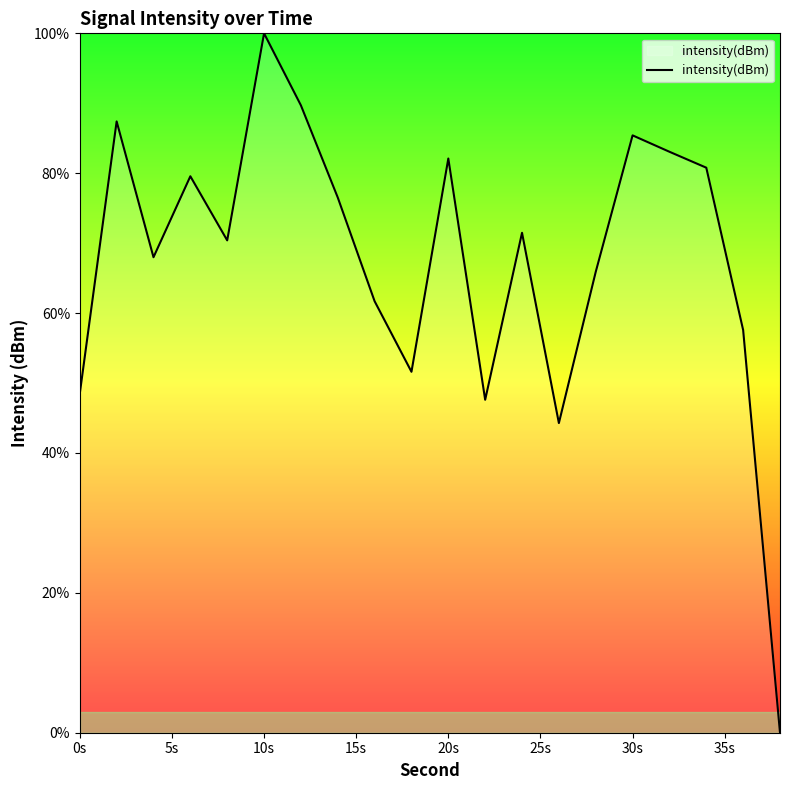

What is the sum of all values?

1351.6